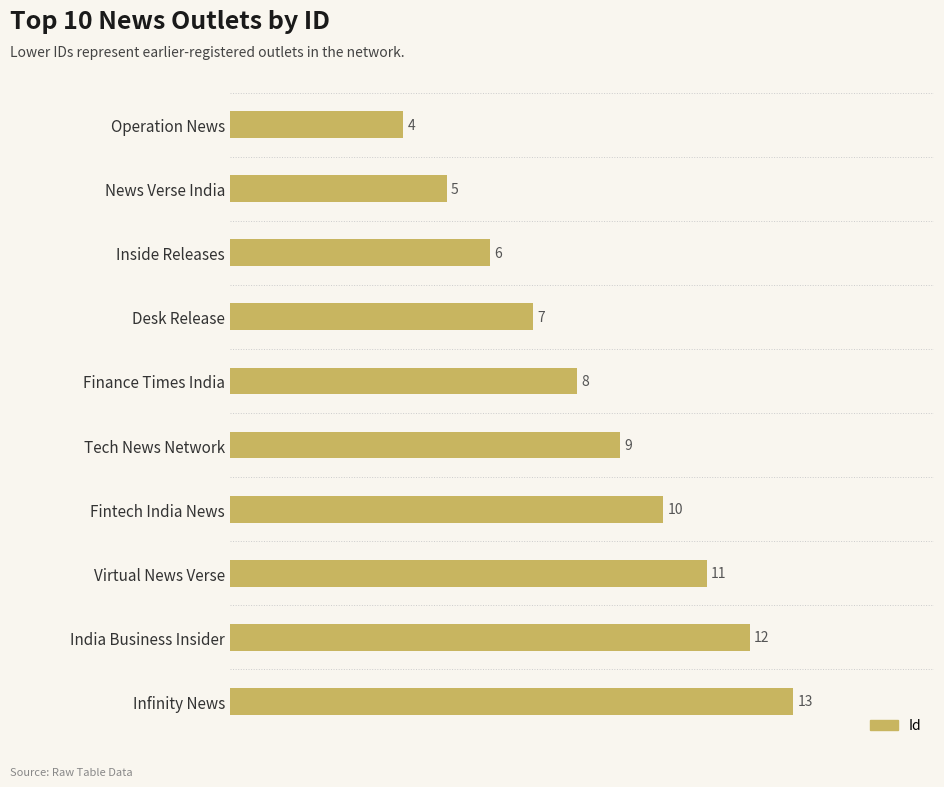

What position from the bottom is News Verse India?

9